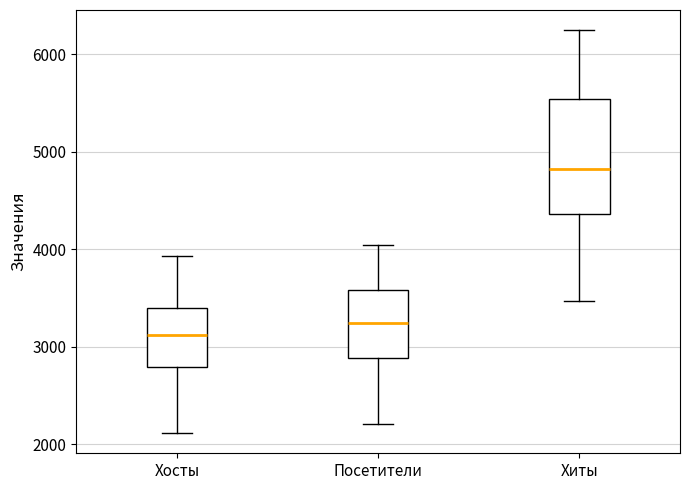

Which box's median line is the highest?

Хиты